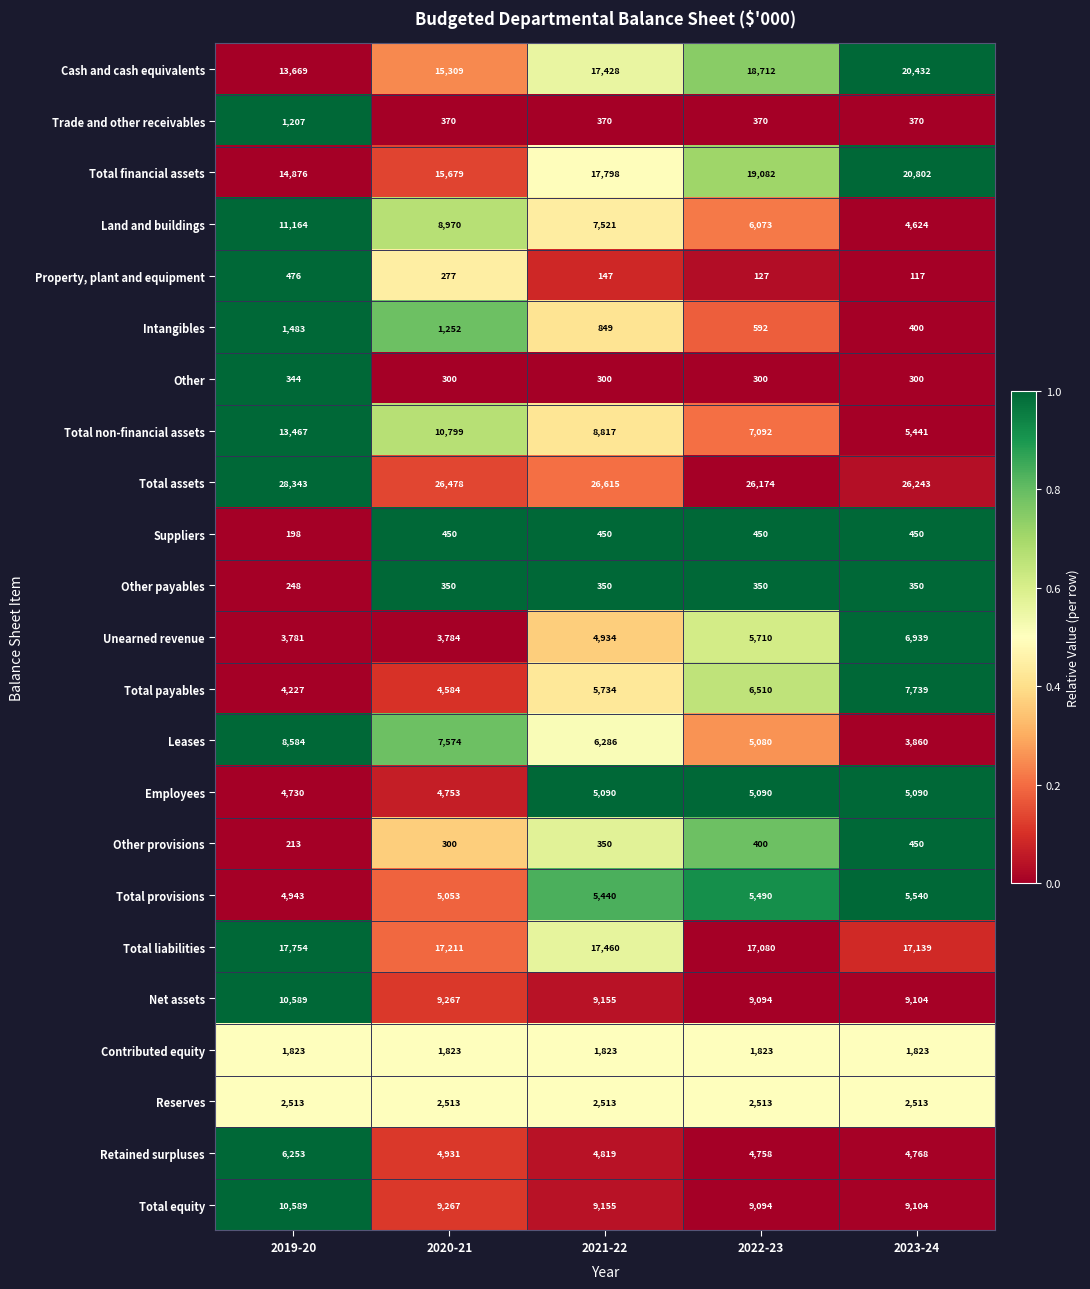

The Retained surpluses series shows 4758 at 2022-23. True or false?

True